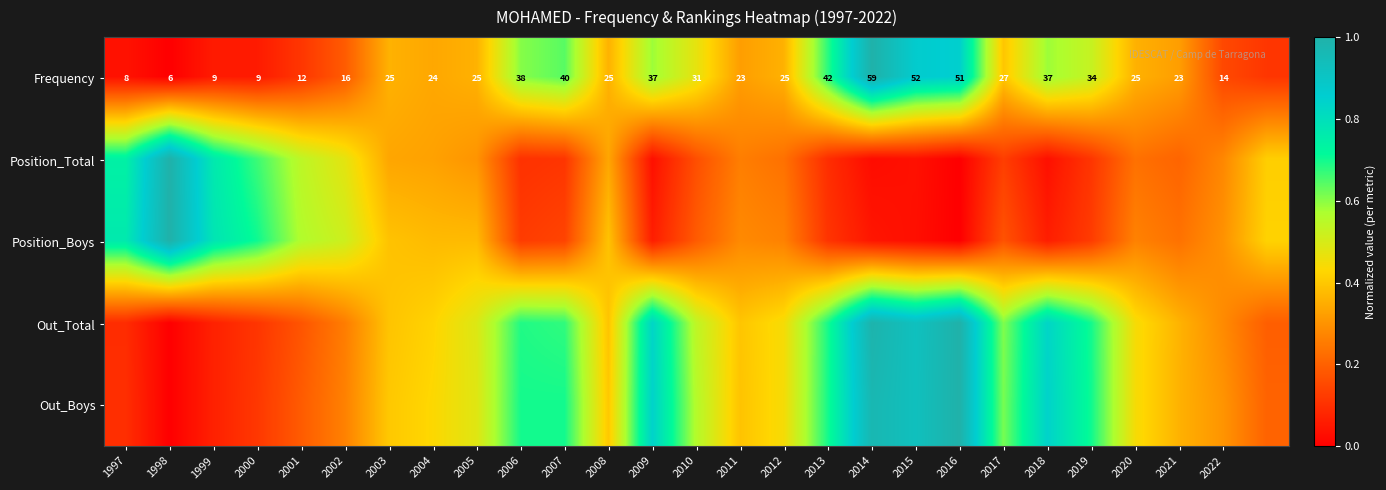

How many values in the Out_Total series exceed 0?

26